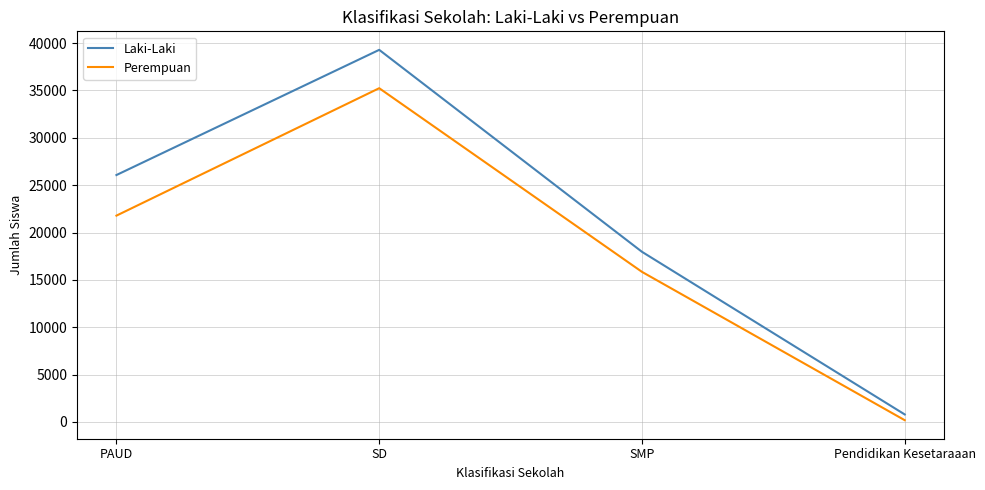

Which category has the highest value in the Laki-Laki series?

SD